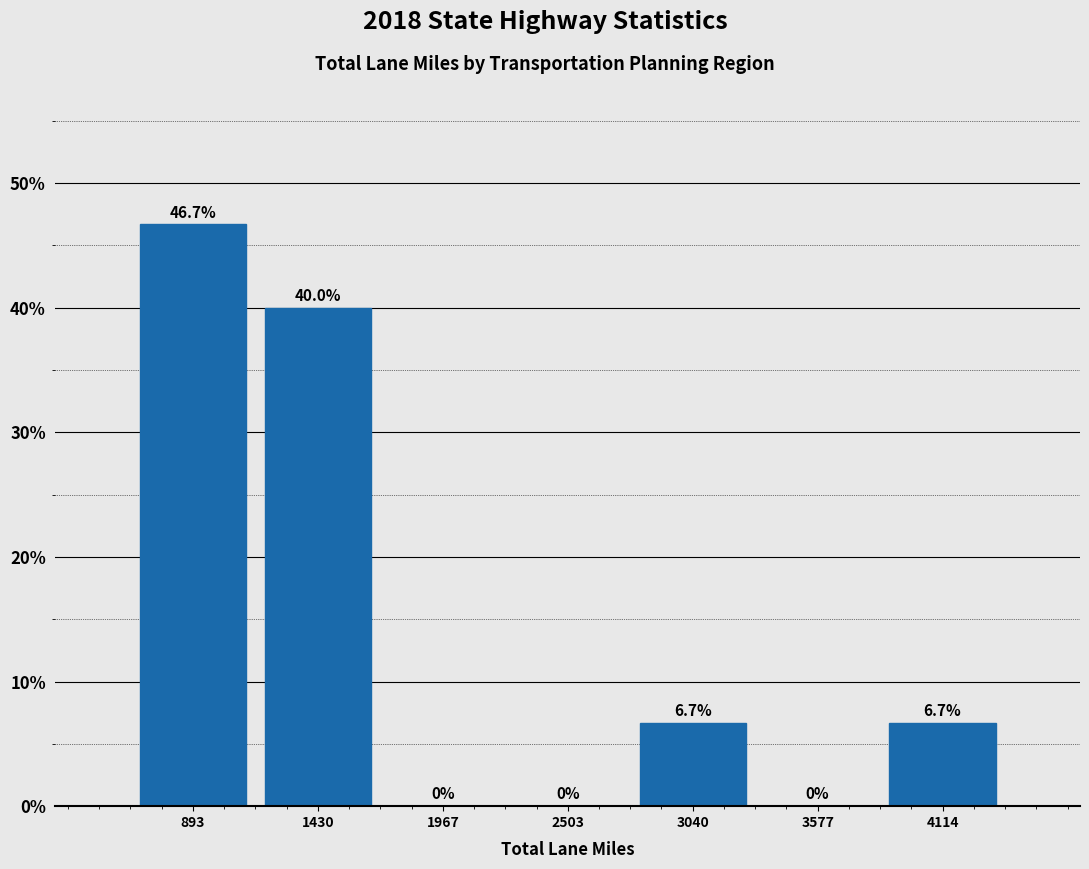

Reading left to right, list every bar in this chart as the range it spans on the x-axis followed by its height. The bar edges are not printed on the chart, so give them approximately, as read against the axis.

600 to 1200: 46.7
1200 to 1700: 40.0
1700 to 2200: 0.0
2200 to 2800: 0.0
2800 to 3300: 6.7
3300 to 3800: 0.0
3800 to 4400: 6.7